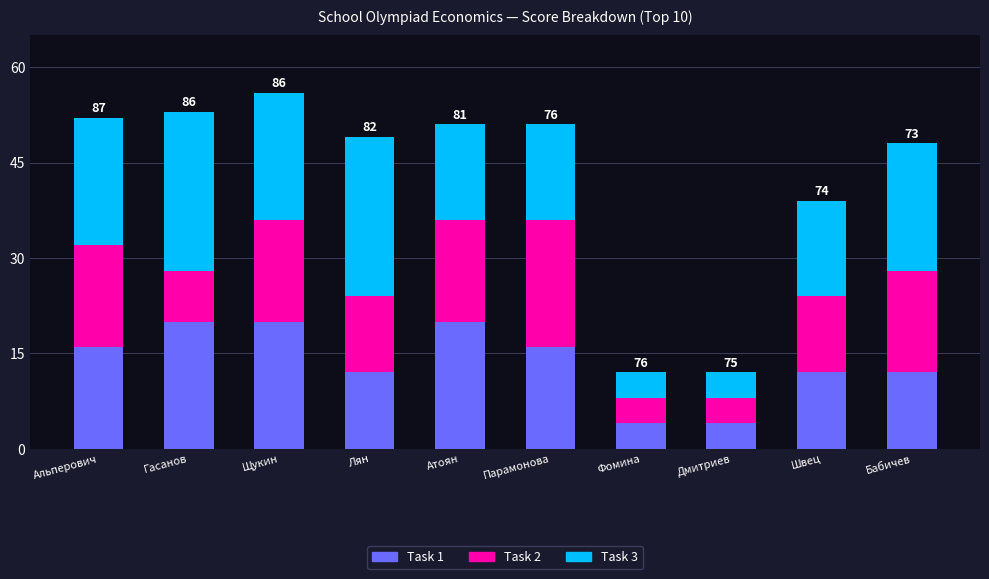

True or false: Task 1 has a value of 6 at Гасанов.

False